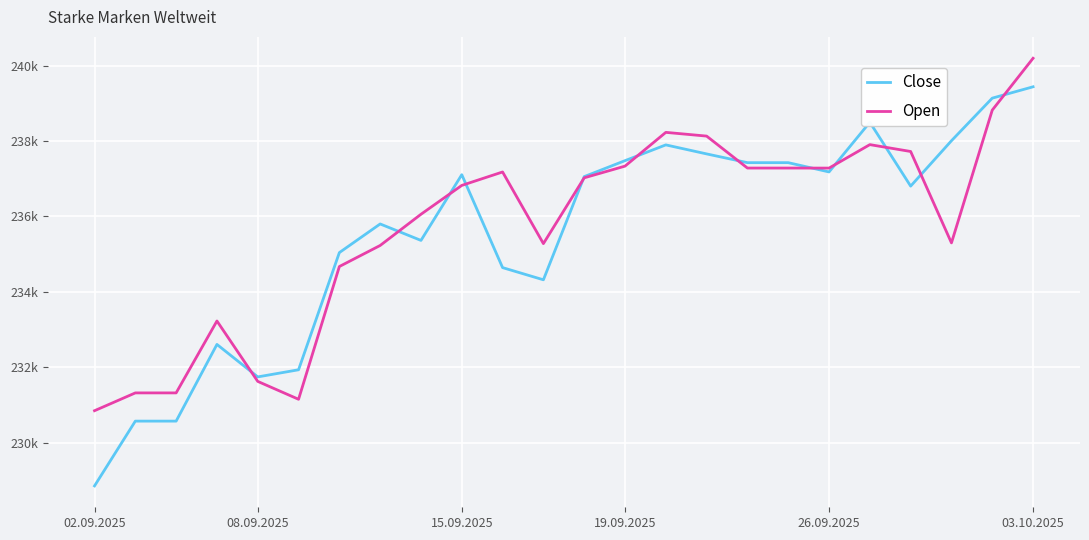

Is this an area chart (filled region under the line)?

No